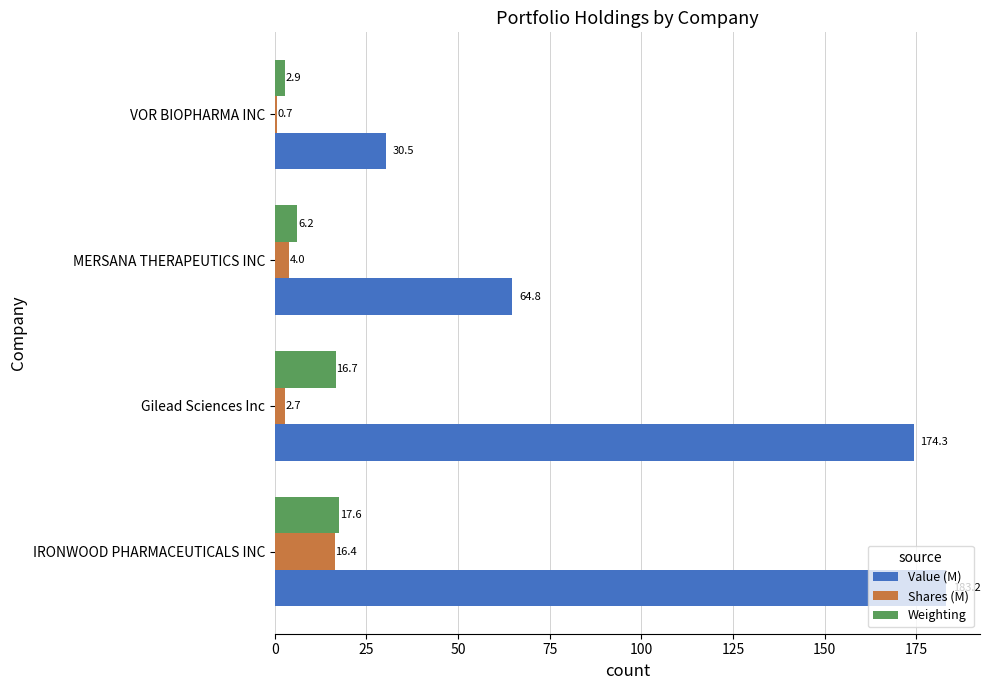

At which category is the sum across all series the highest?

IRONWOOD PHARMACEUTICALS INC